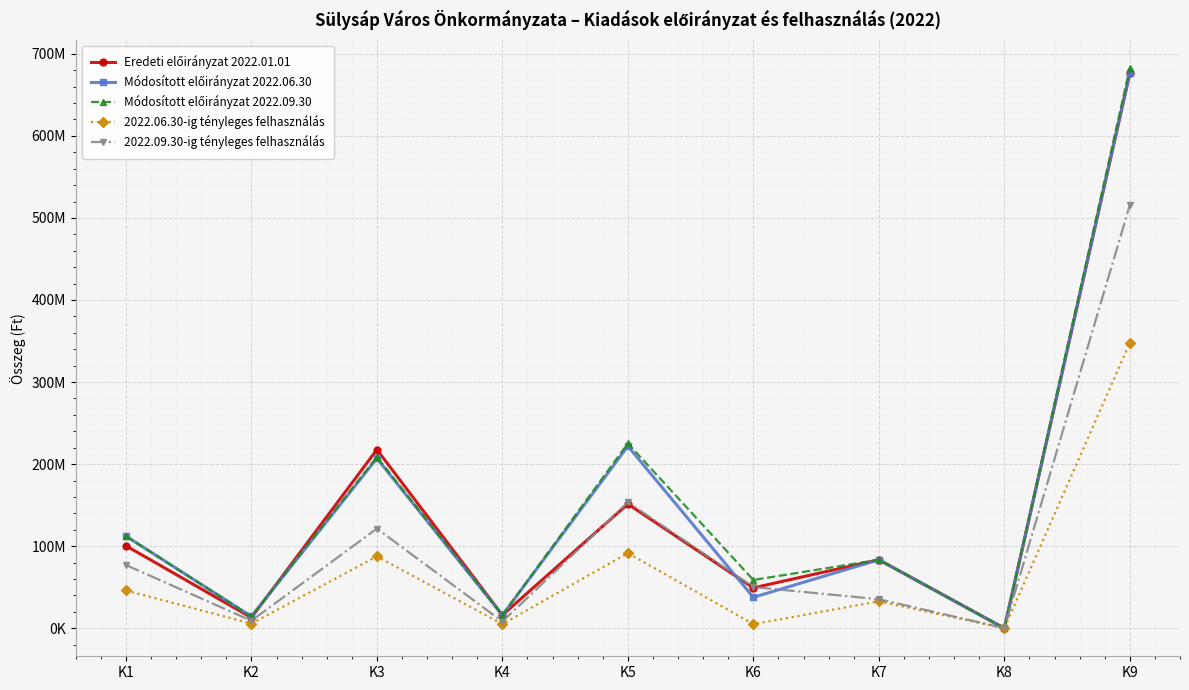

At how many categories does at least one series exceed 77787718?

5